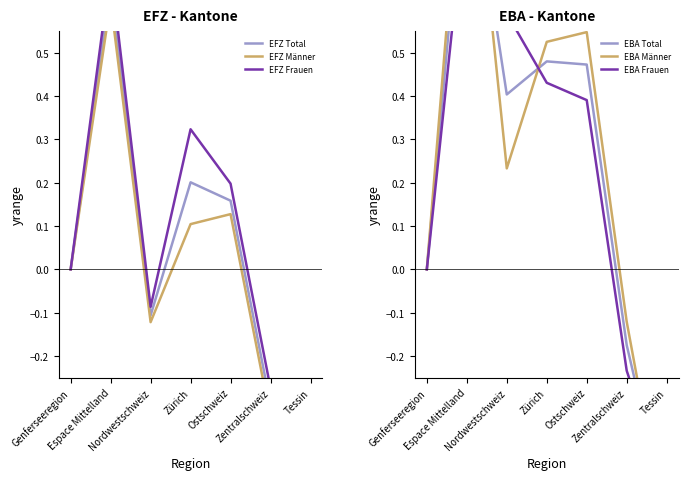

Reading right to left, transcribe all the data shown in this chart.

EFZ Total: -0.6	-0.3	0.2	0.2	-0.1	0.7	0.0
EFZ Männer: -0.6	-0.3	0.1	0.1	-0.1	0.6	0.0
EFZ Frauen: -0.5	-0.3	0.2	0.3	-0.1	0.7	0.0
EBA Total: -0.6	-0.2	0.5	0.5	0.4	1.0	0.0
EBA Männer: -0.6	-0.1	0.5	0.5	0.2	1.1	0.0
EBA Frauen: -0.5	-0.2	0.4	0.4	0.6	0.9	0.0